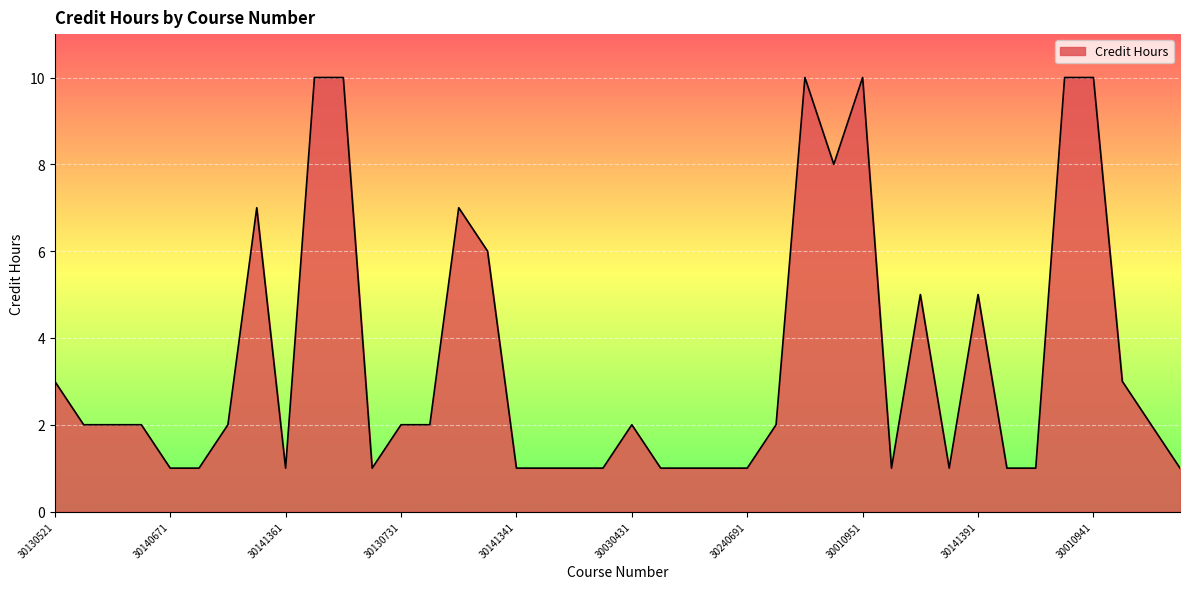

What is the maximum value shown in the chart?

10